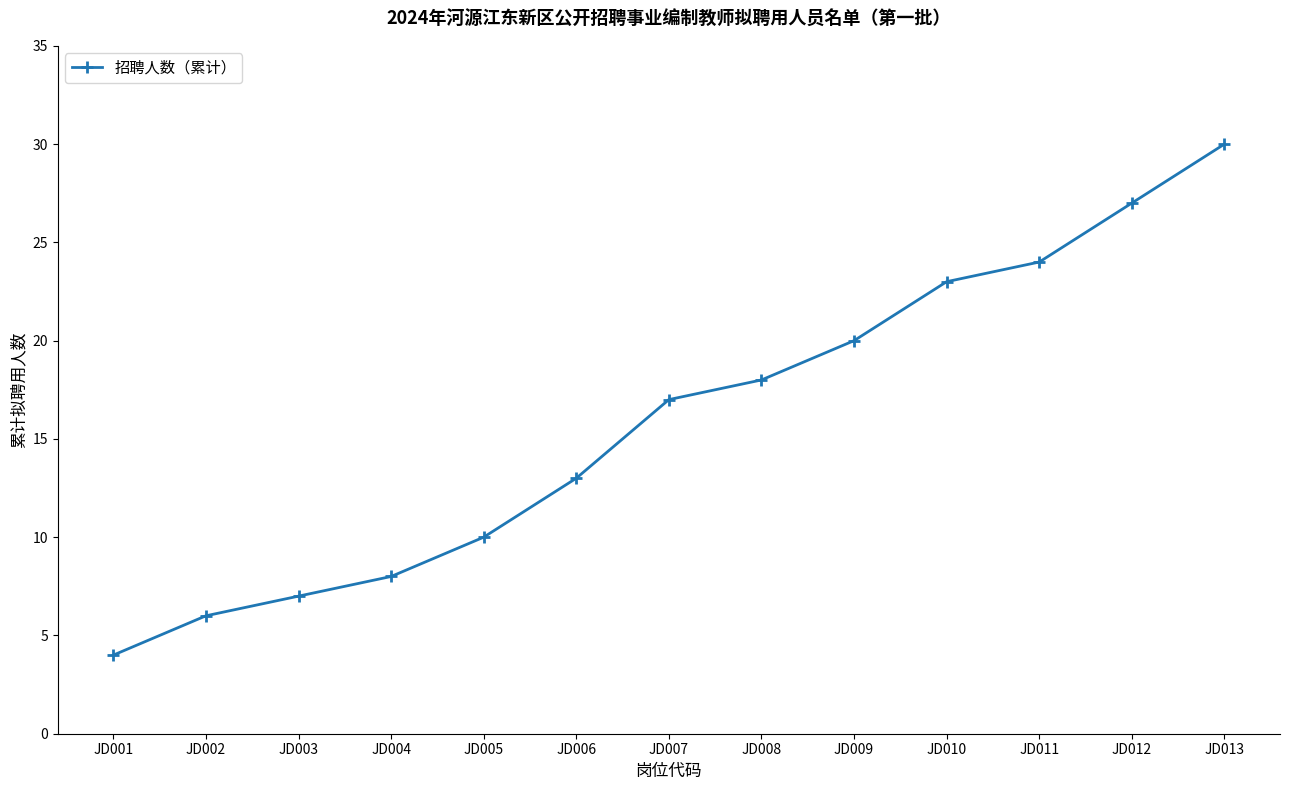

True or false: there are more than 0 points higher than both neighbors.

False